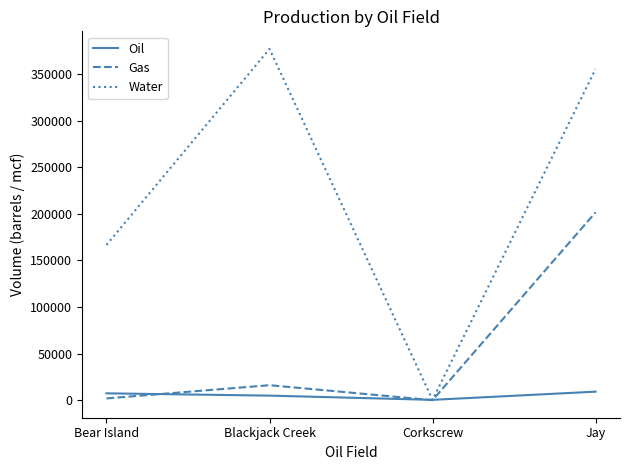

At which category is the sum across all series the highest?

Jay